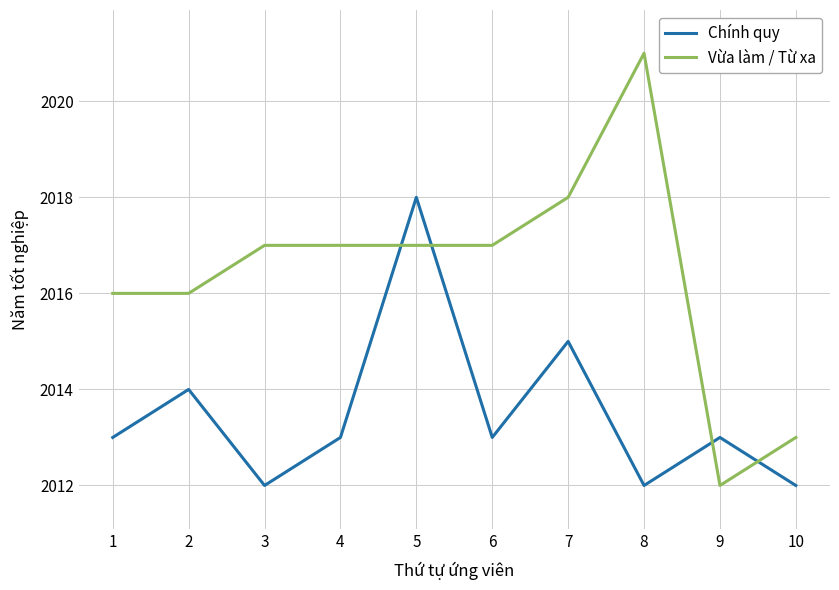

Which series ends up on top after the final intersection of Chính quy and Vừa làm / Từ xa?

Vừa làm / Từ xa